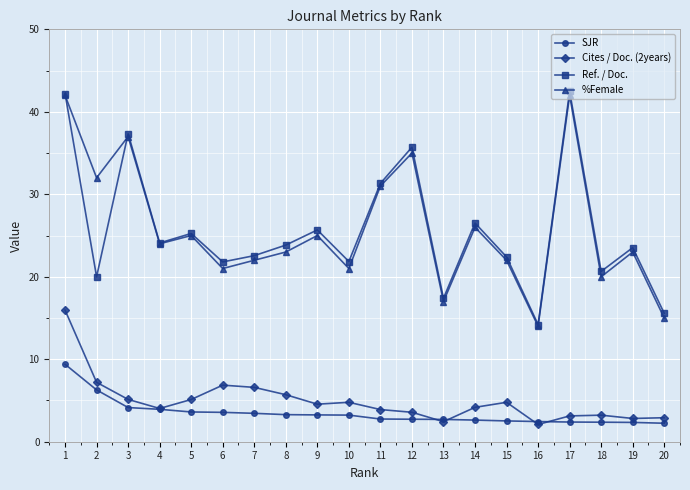

Is it true that SJR equals 2.7 at 13?

True